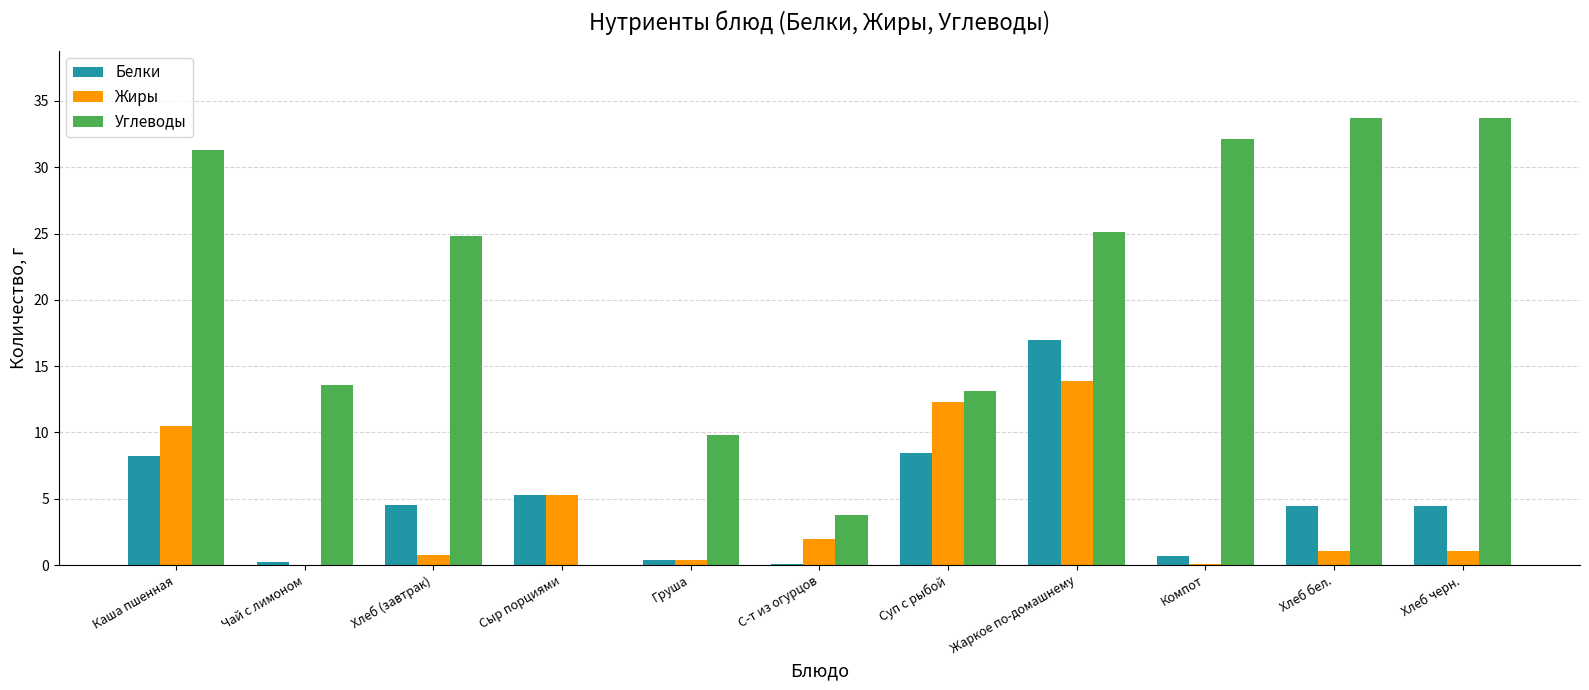

How many values in the Белки series exceed 4?

7